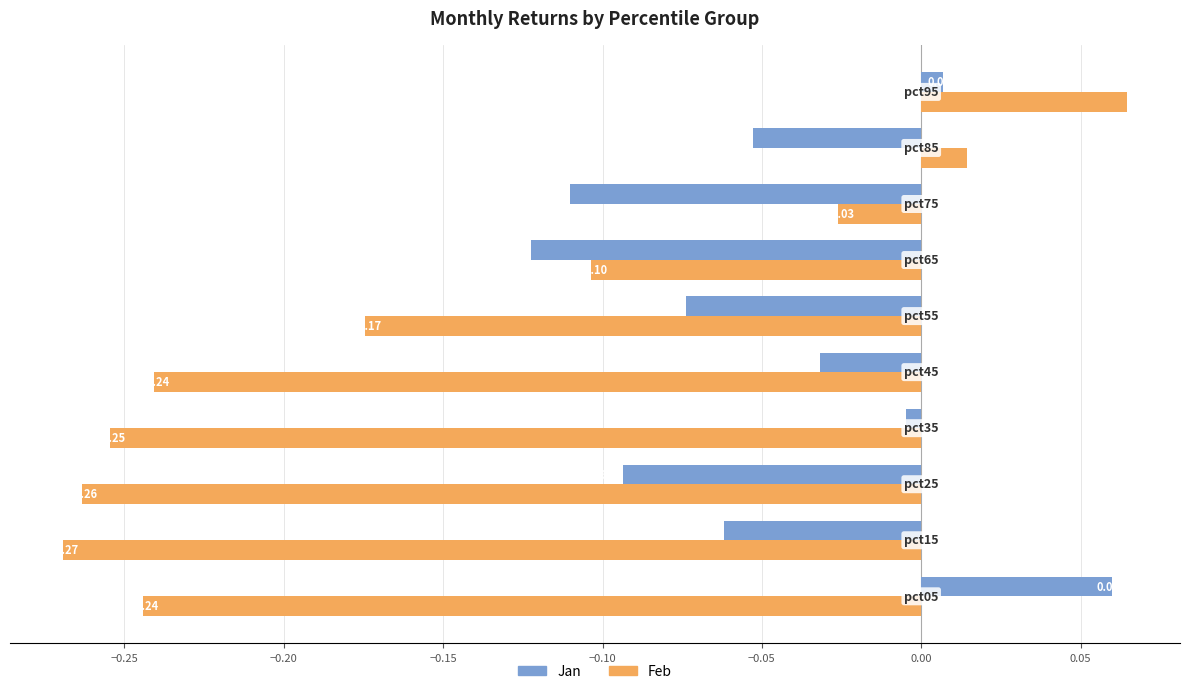

At how many categories does at least one series exceed 0?

3